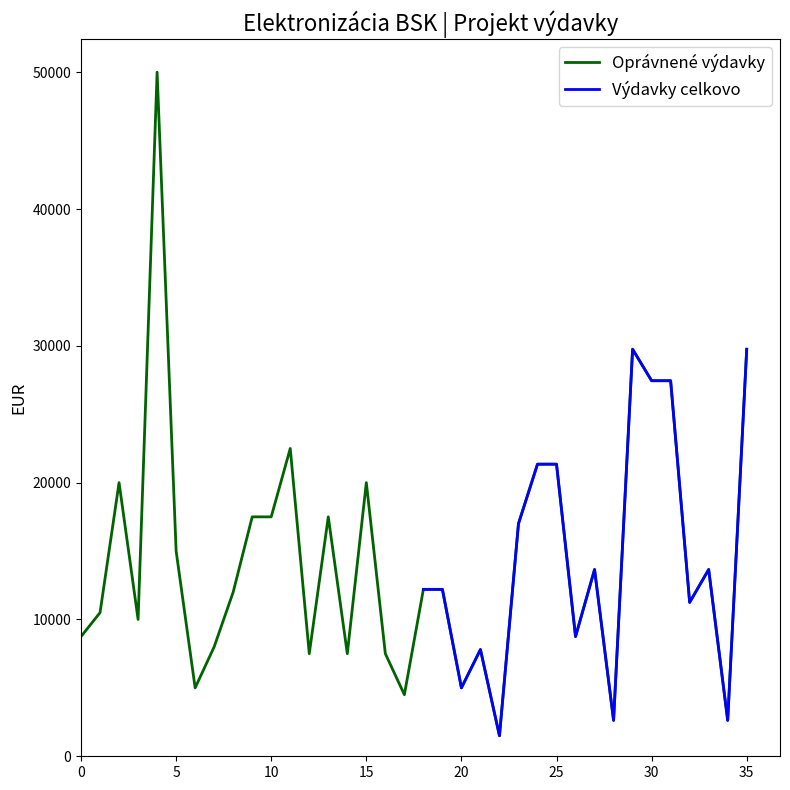

What is the minimum value for Oprávnené výdavky?

1500